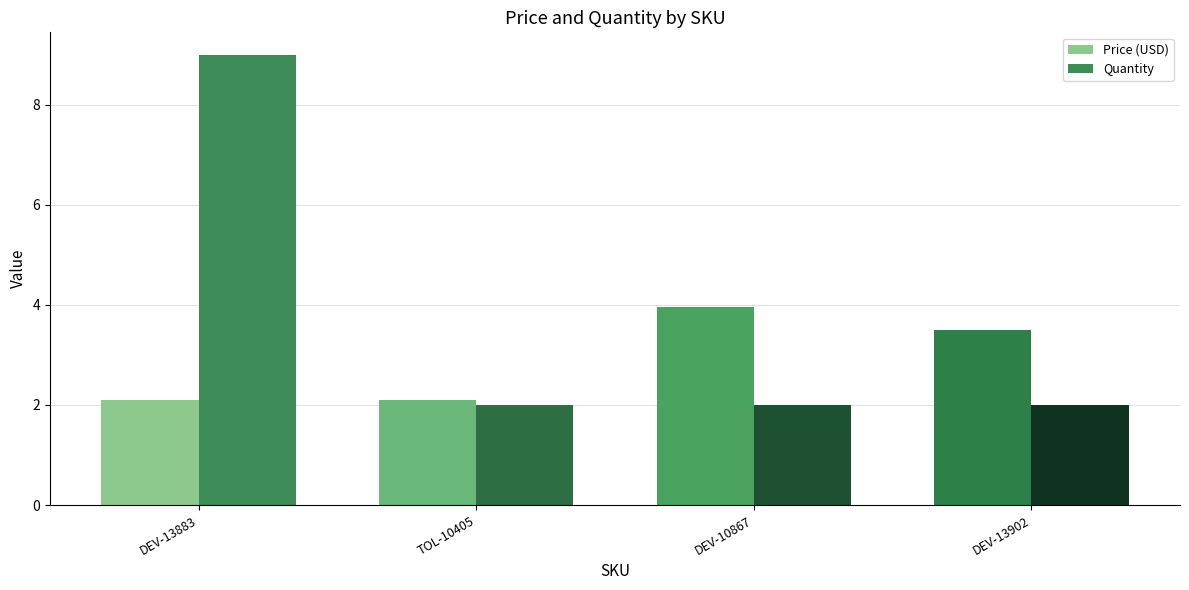

At how many categories does at least one series exceed 7?

1